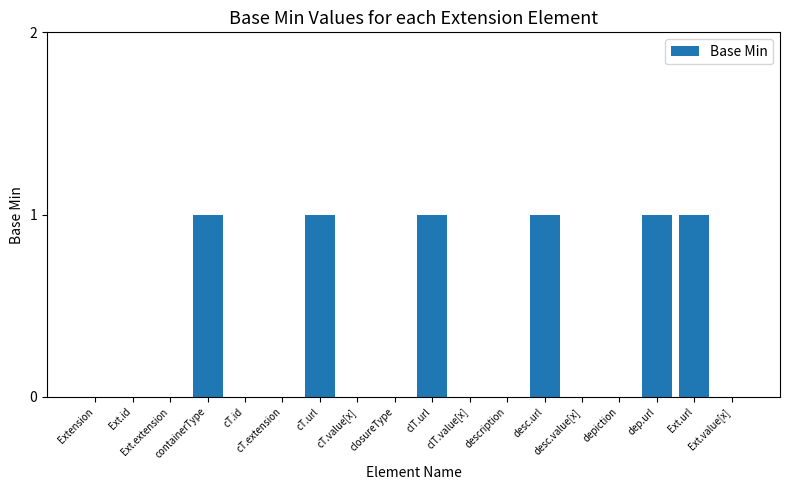

What is the sum of all values?

6